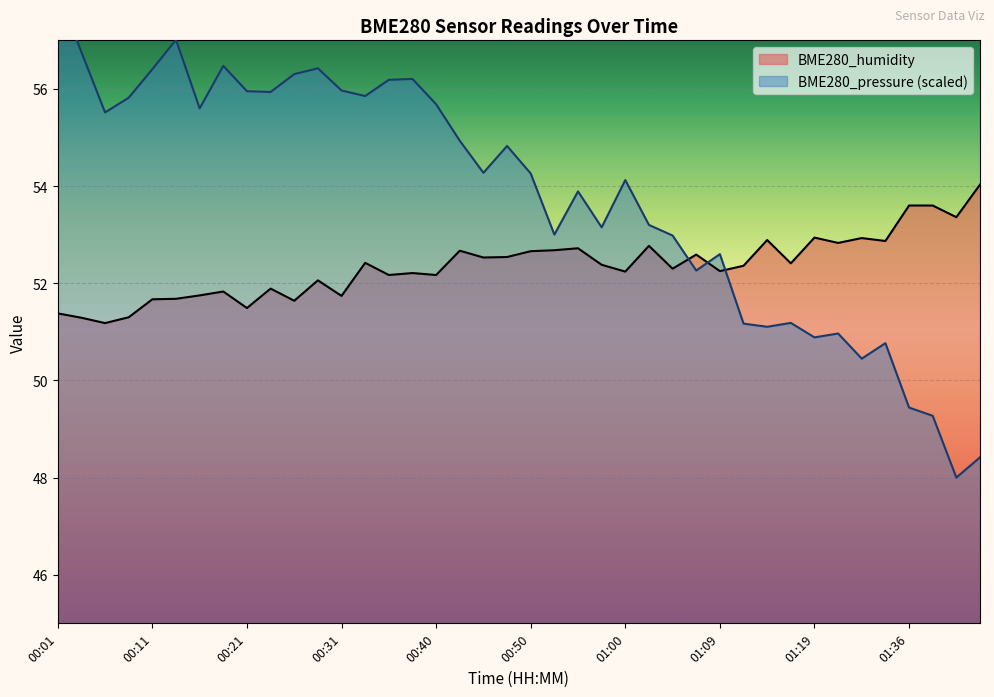

What is the value of the BME280_pressure_norm point at the 1st from the left?

58.0